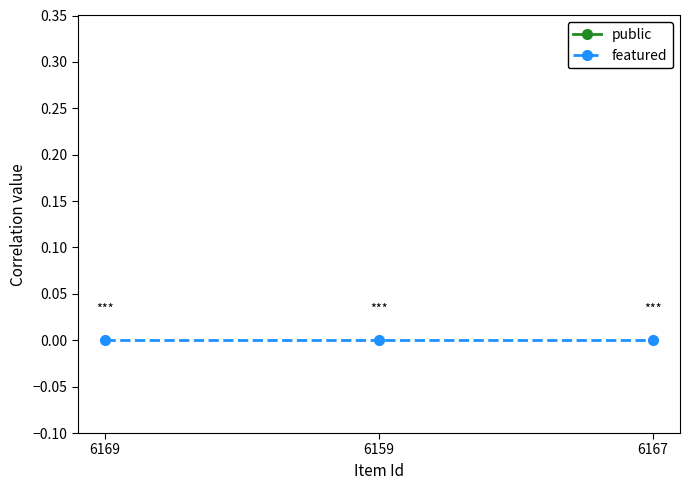

Reading right to left, transcribe all the data shown in this chart.

public: 6167=1	6159=1	6169=1
featured: 6167=0	6159=0	6169=0